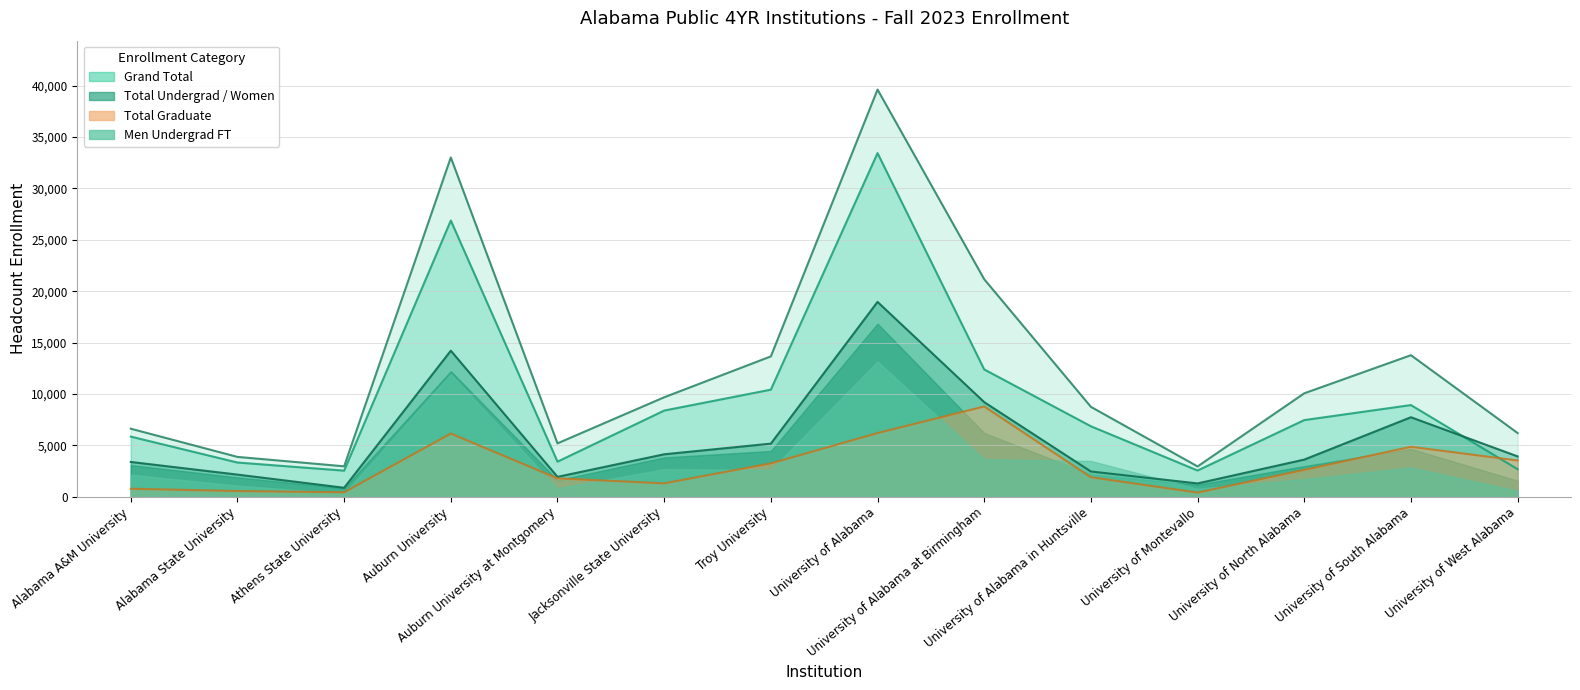

Reading left to right, transcribe all the data shown in this chart.

Grand Total: 6614	3870	2955	33015	5189	9672	13652	39622	21160	8743	2942	10059	13768	6194
Total Graduate: 769	548	424	6141	1782	1294	3238	6187	8778	1892	397	2608	4854	3521
Total Undergrad: 5845	3322	2531	26874	3407	8378	10414	33435	12382	6851	2545	7451	8914	2673
Women Undergrad FT: 3378	2147	866	14207	1927	4124	5161	18954	9199	2450	1288	3608	7729	3920